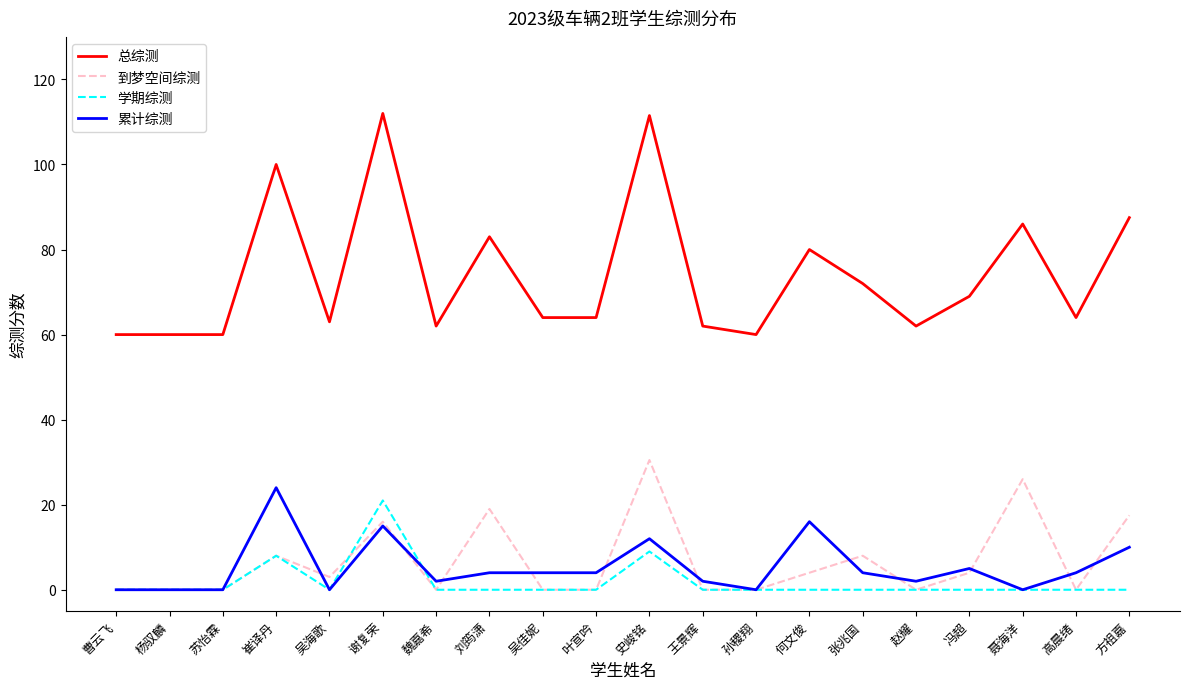

True or false: 到梦空间综测 has a value of 7.8 at 方祖嘉.

False